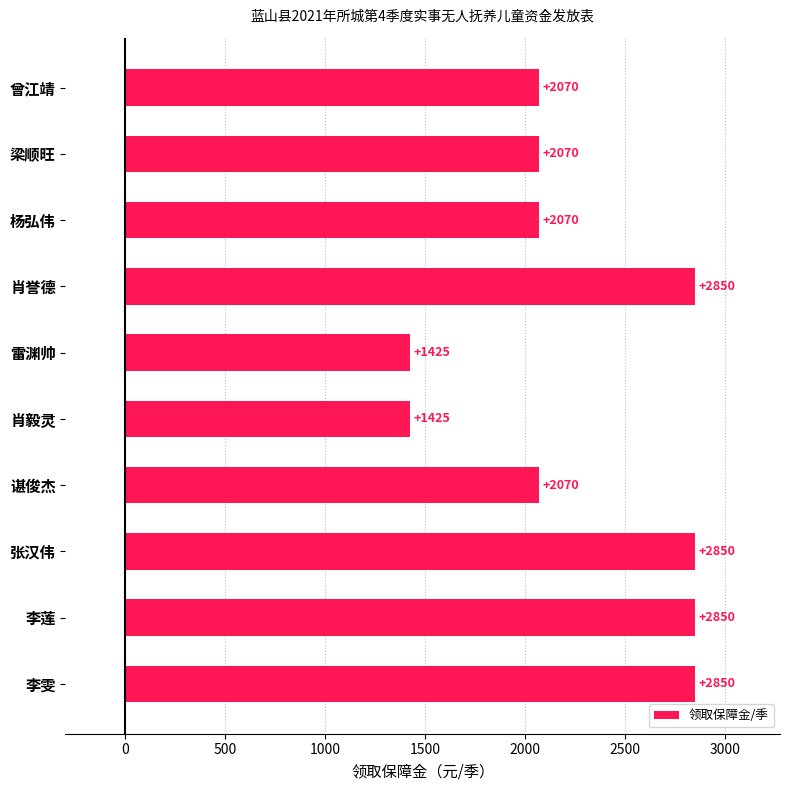

How many categories are shown in the chart?

10